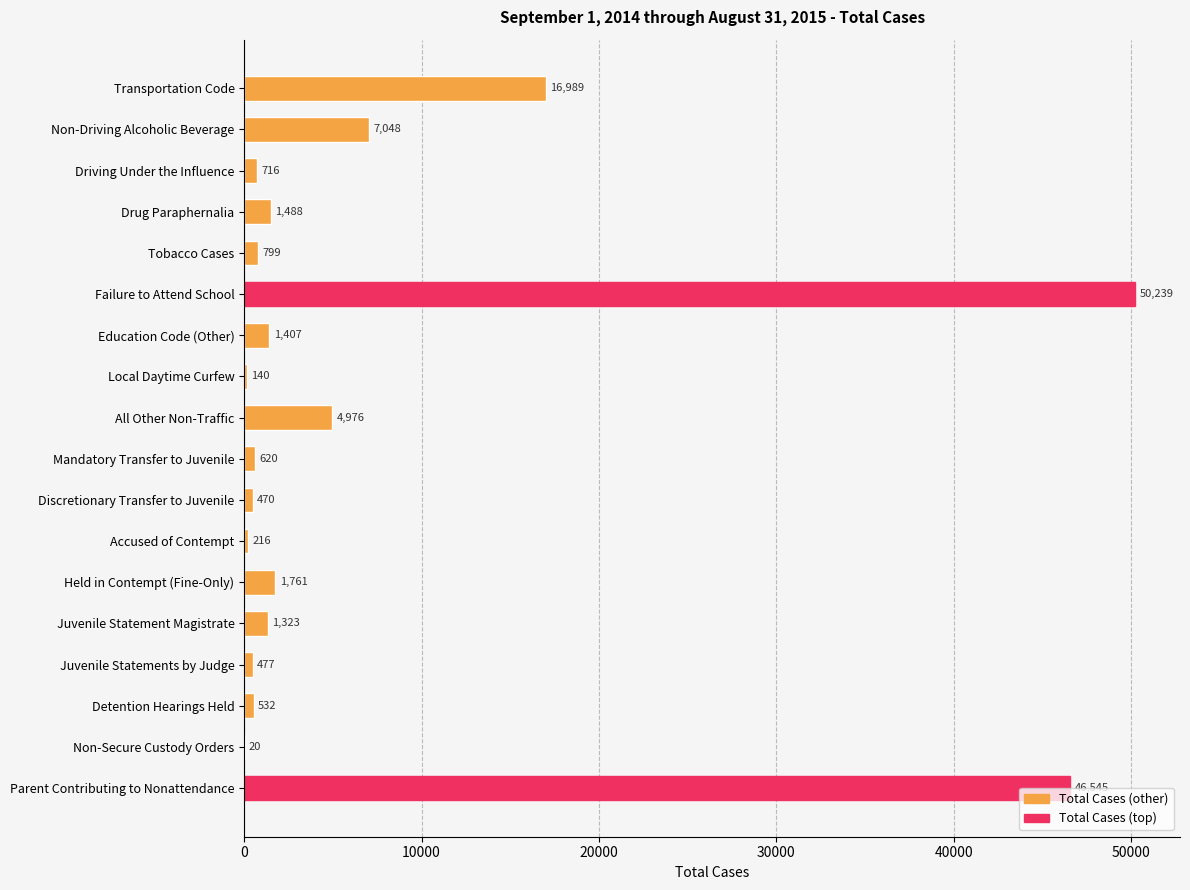

The chart shows a value of 46545 at Parent Contributing to Nonattendance. True or false?

True